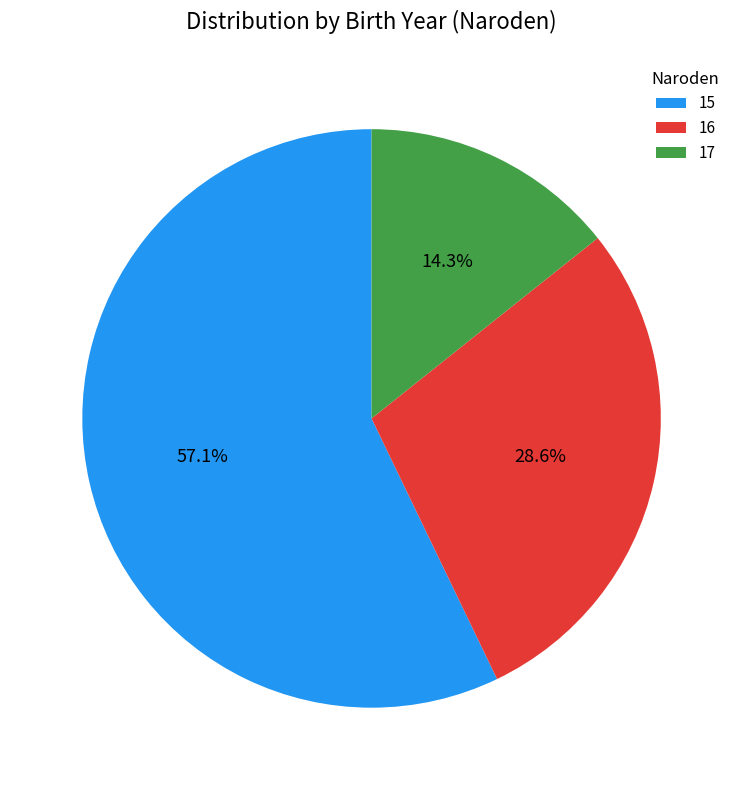

To the nearest percent, what percentage of the pie is 16?

29%